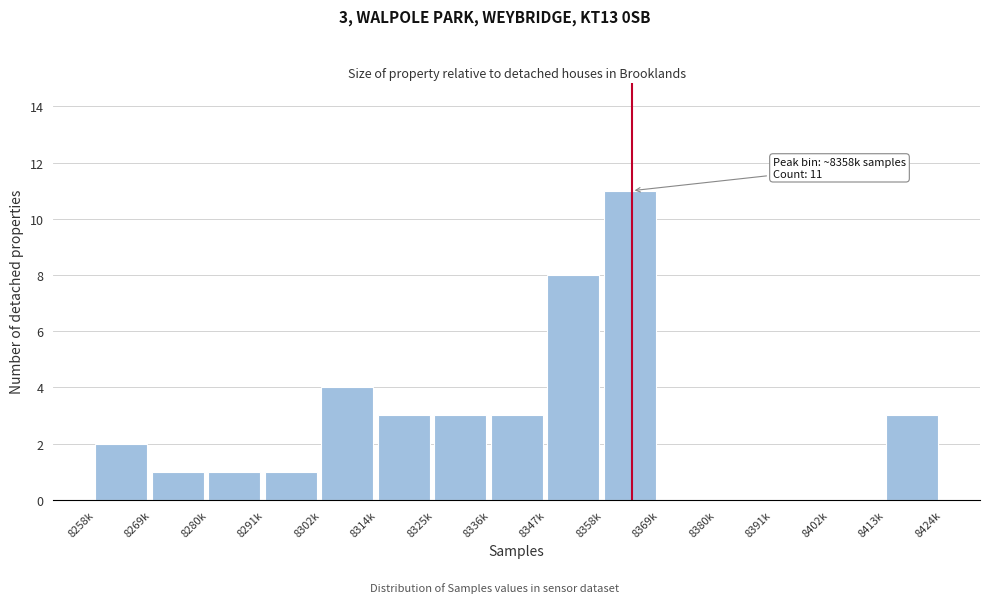

Reading left to right, extract all data points from this chart.

8258k=2	8269k=1	8280k=1	8291k=1	8302k=4	8314k=3	8325k=3	8336k=3	8347k=8	8358k=11	8369k=0	8380k=0	8391k=0	8402k=0	8413k=3